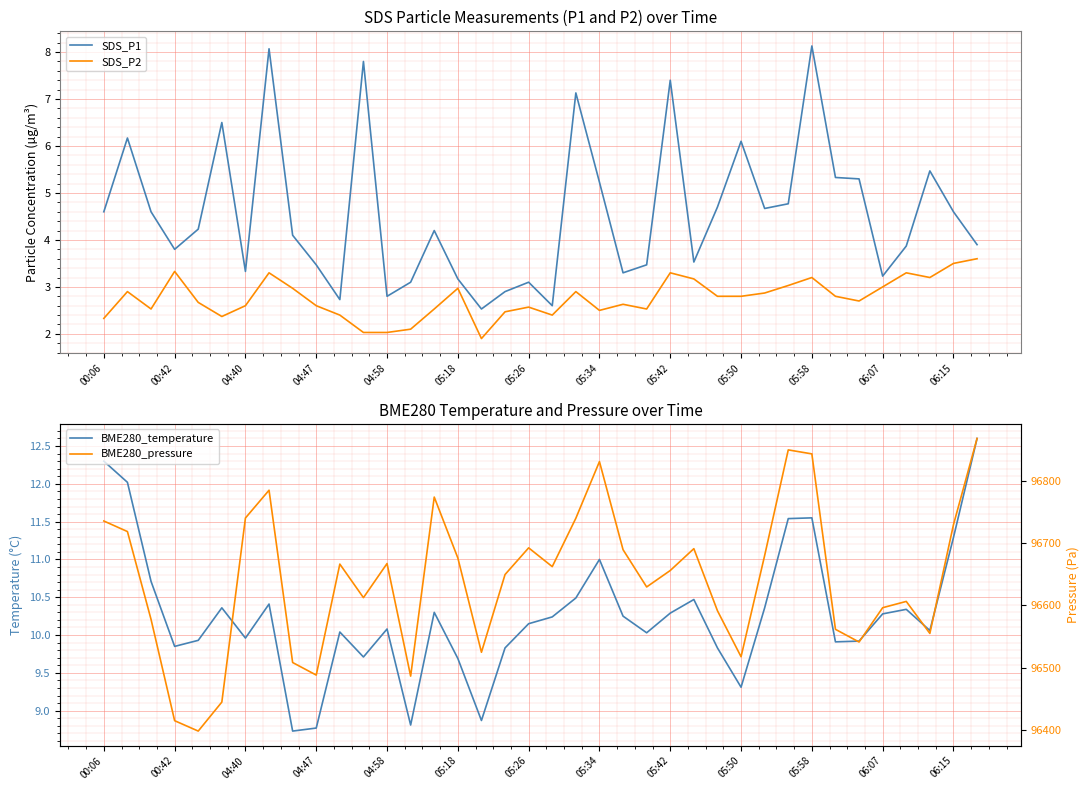

What is the minimum value for SDS_P1?

2.5